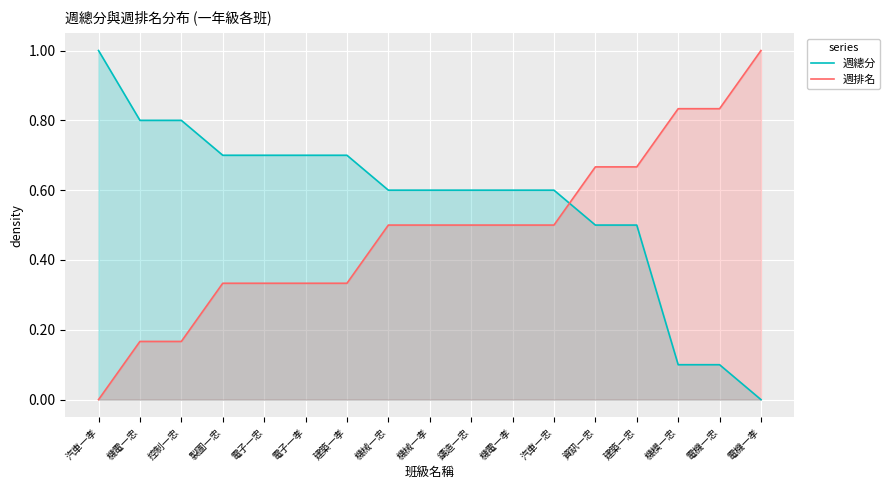

Reading left to right, list all the values displayed in this chart.

週總分: 1.0	0.8	0.8	0.7	0.7	0.7	0.7	0.6	0.6	0.6	0.6	0.6	0.5	0.5	0.1	0.1	0.0
週排名: 0.0	0.2	0.2	0.3	0.3	0.3	0.3	0.5	0.5	0.5	0.5	0.5	0.7	0.7	0.8	0.8	1.0